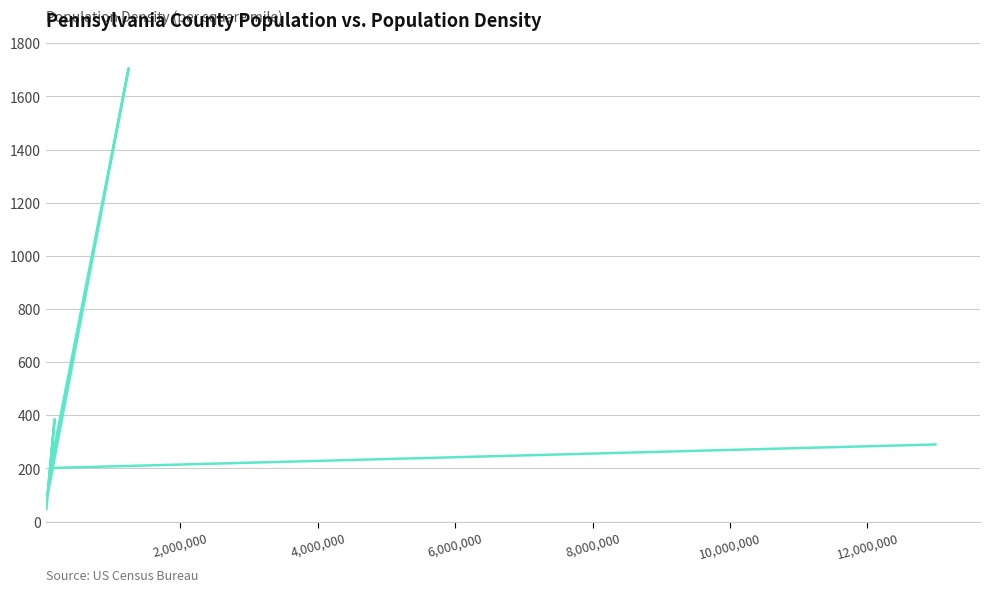

How many points are higher than both their immediate neighbors (excluding endpoints)?

2